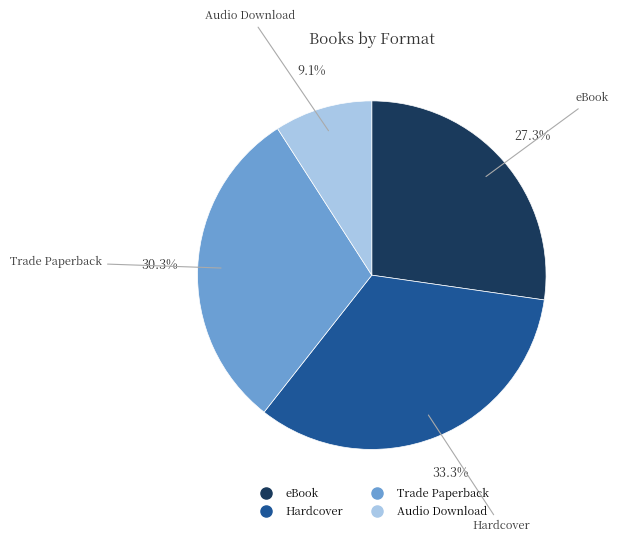

What percentage do Trade Paperback and Audio Download together represent?

39.4%